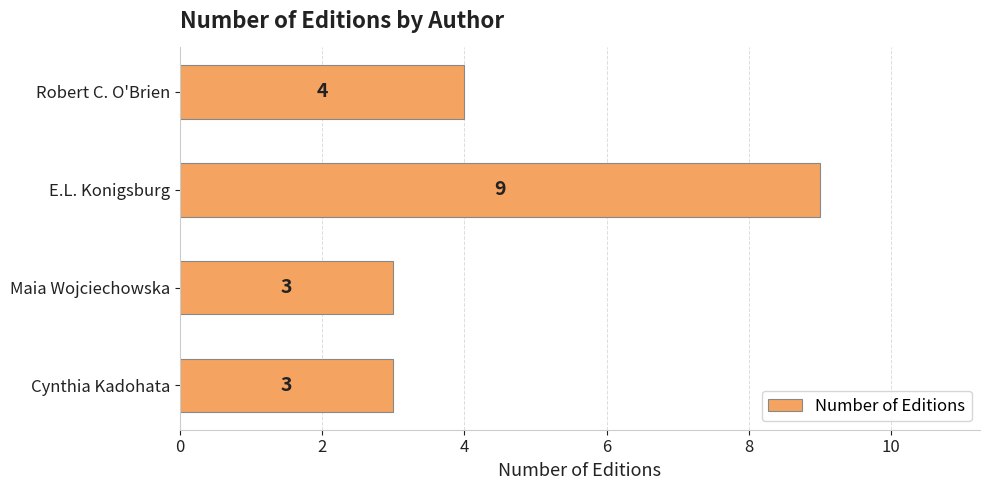

Reading bottom to top, what are all the values shown in this chart?

3	3	9	4